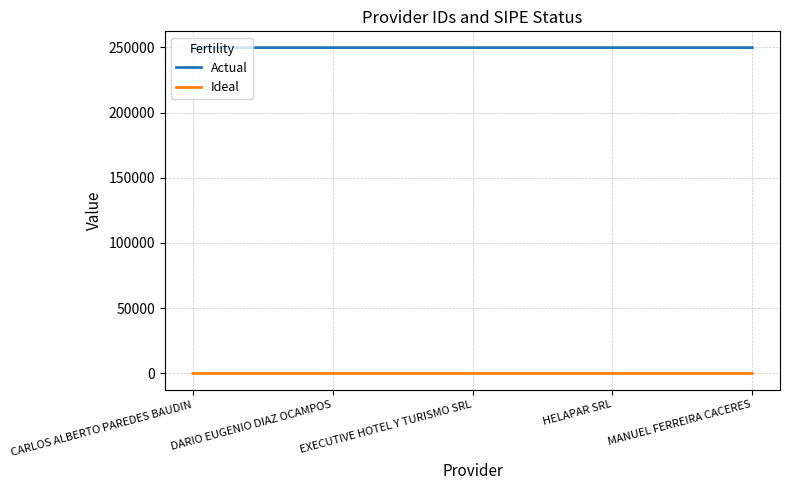

True or false: Actual and Ideal cross at least once.

False